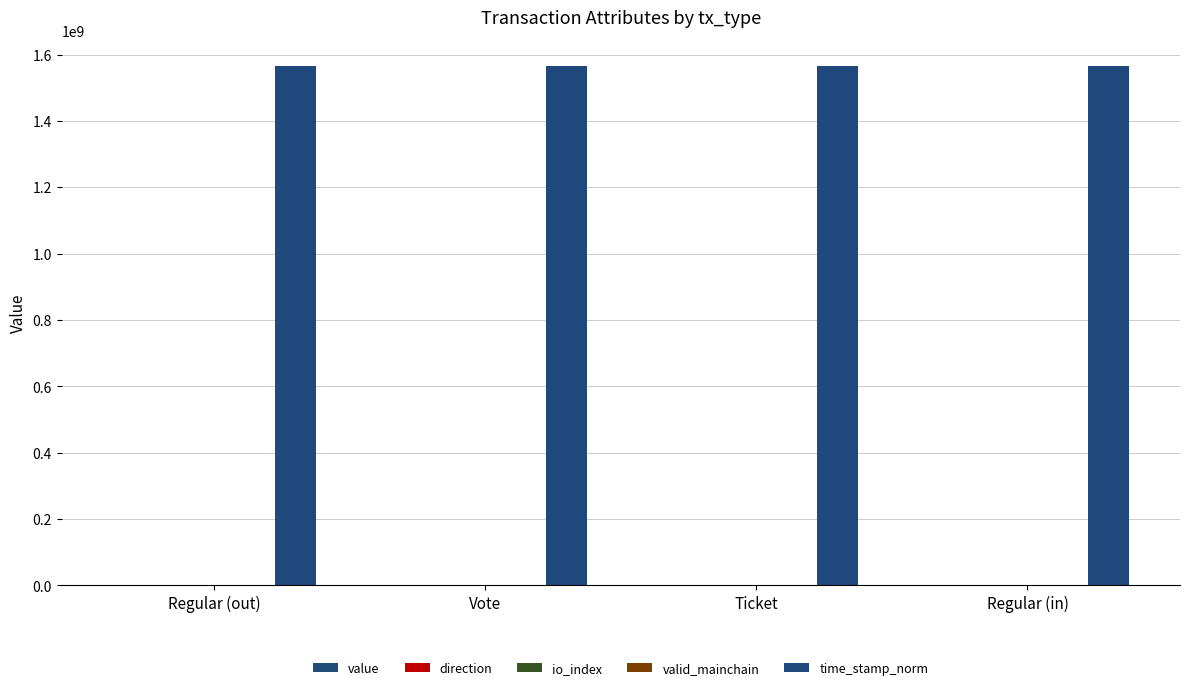

List the labels in order of time_stamp_norm value, largest first.

Regular (out), Vote, Ticket, Regular (in)